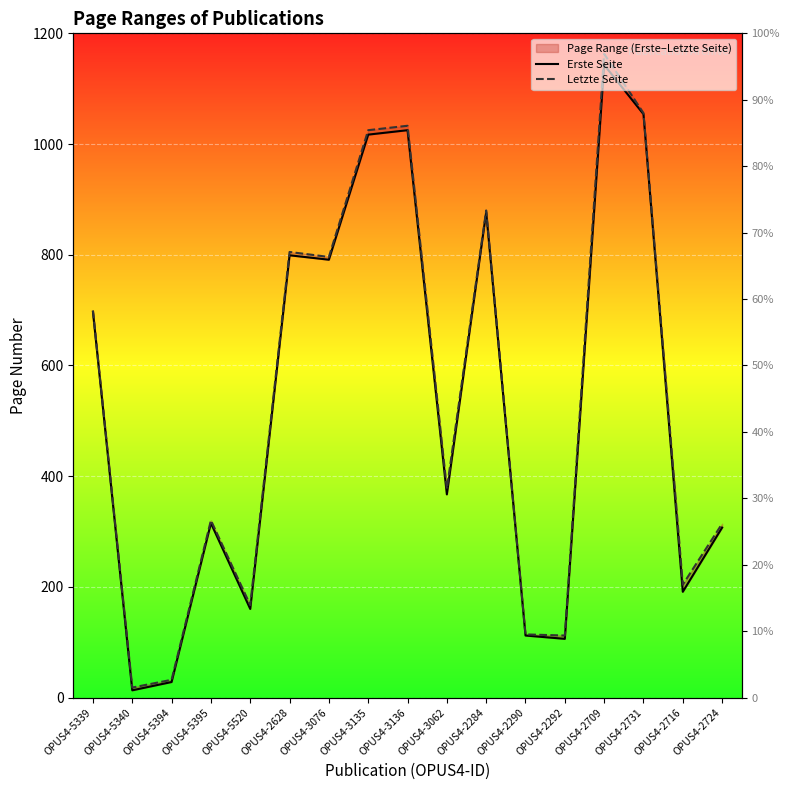

At which category does Letzte Seite reach its first local peak?

OPUS4-5395